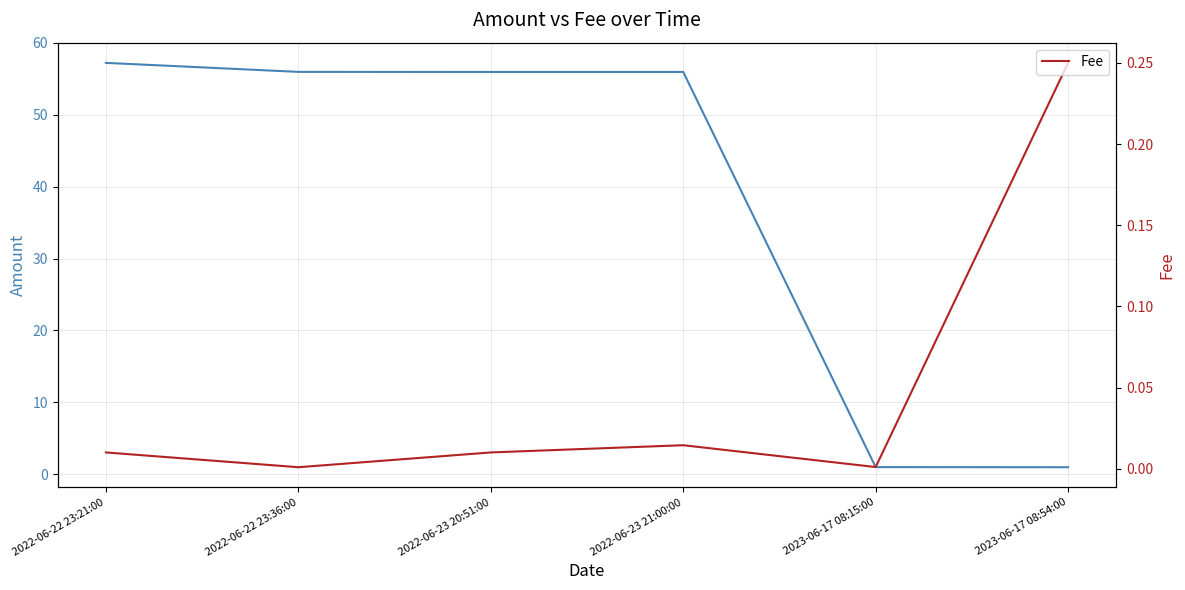

The Fee series shows 0.1 at 2023-06-17 08:54:00. True or false?

False